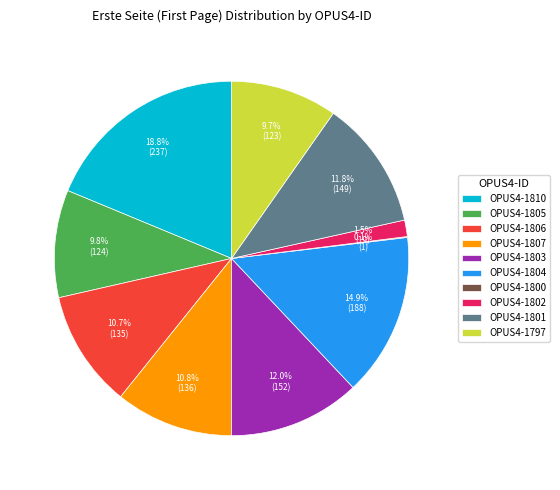

What is the largest slice in the pie chart?

OPUS4-1810